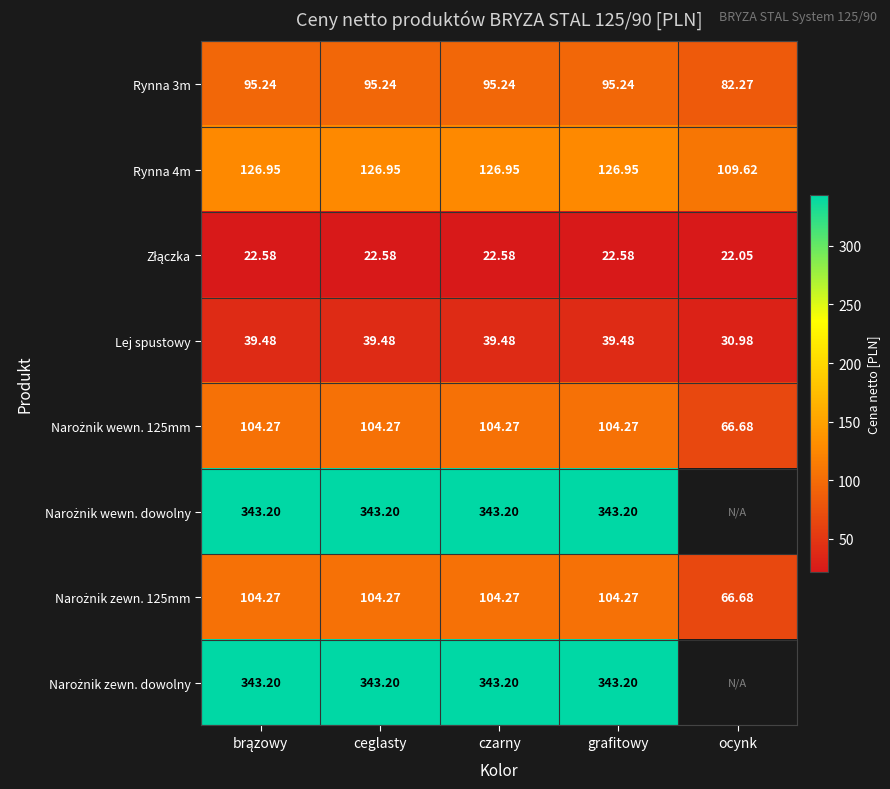

Rank the series at brązowy from highest to lowest value.

Narożnik wewn. dowolny, Narożnik zewn. dowolny, Rynna 4m, Narożnik wewn. 125mm, Narożnik zewn. 125mm, Rynna 3m, Lej spustowy, Złączka